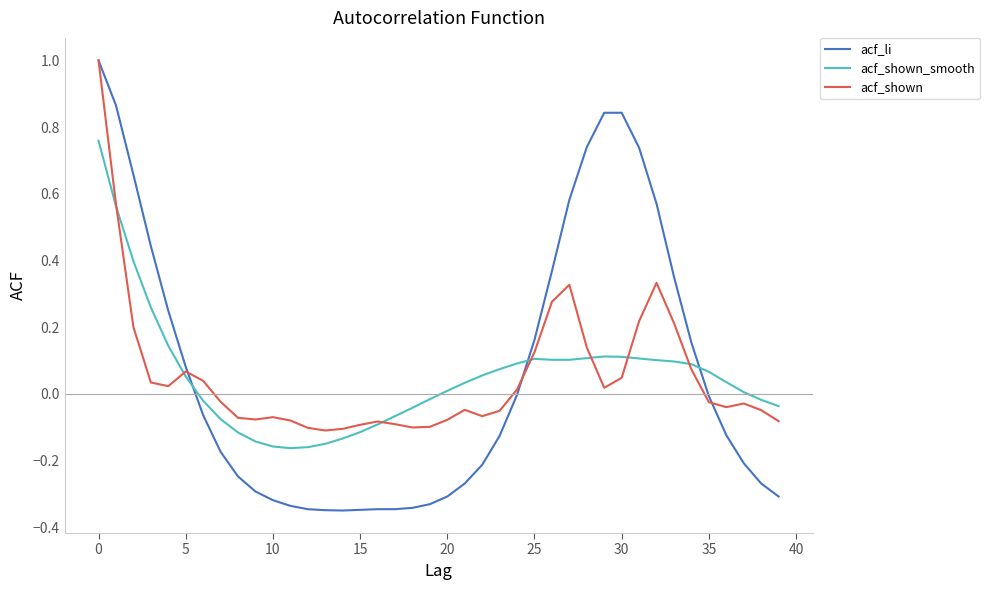

How many times do acf_shown_smooth and acf_li cross each other?

3